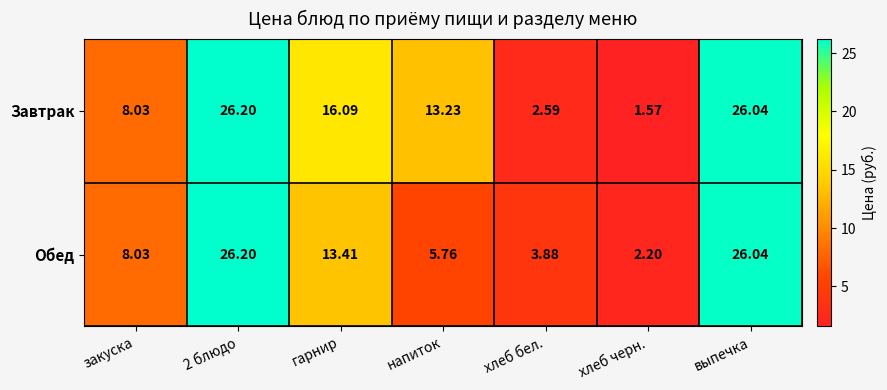

At which label does Завтрак reach its minimum?

хлеб черн.